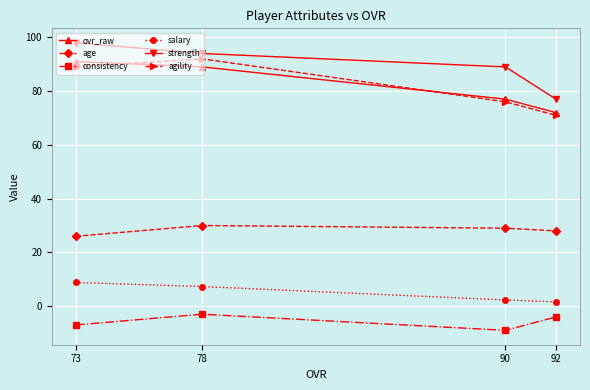

At how many categories does at least one series exceed 43?

4